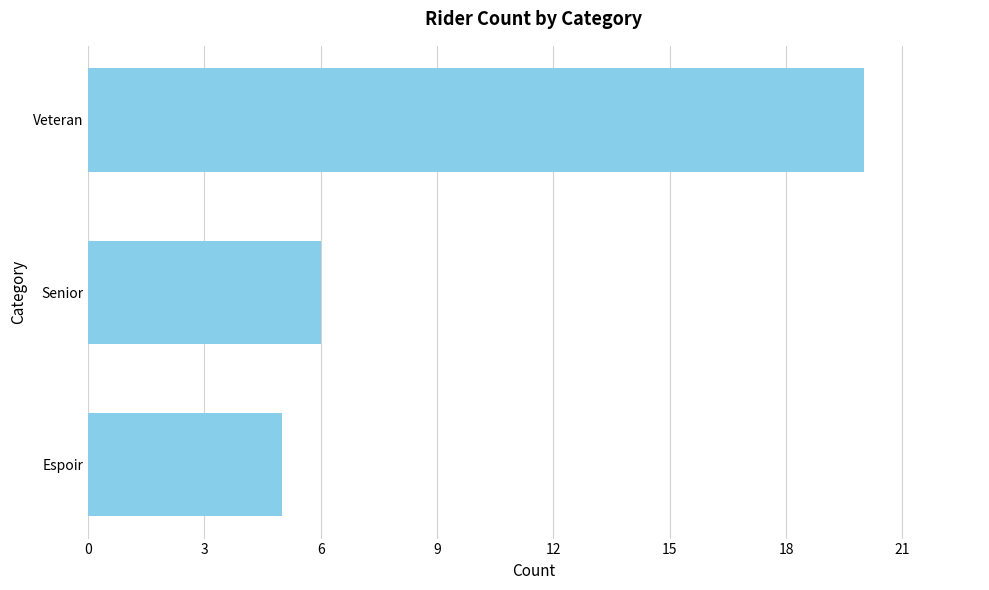

Reading top to bottom, list all the values displayed in this chart.

20	6	5